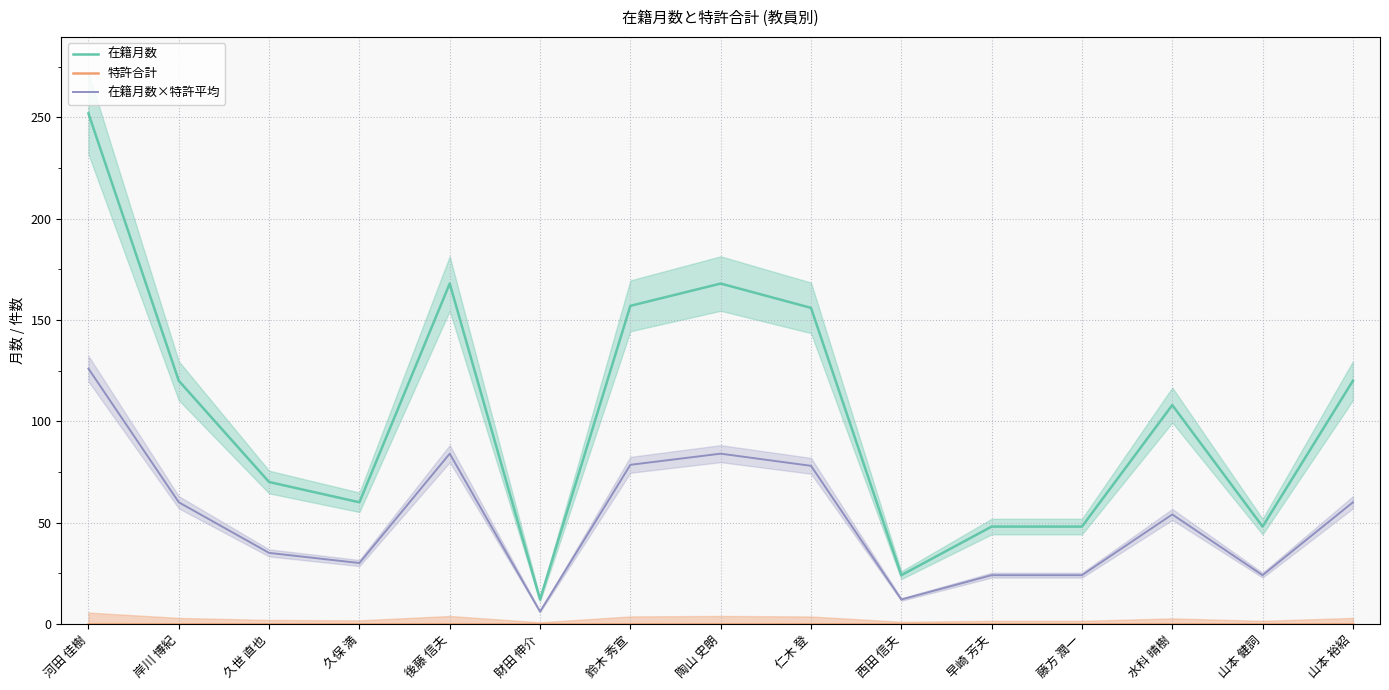

True or false: 在籍月数×特許平均 has a value of 54.0 at 水科 晴樹.

True